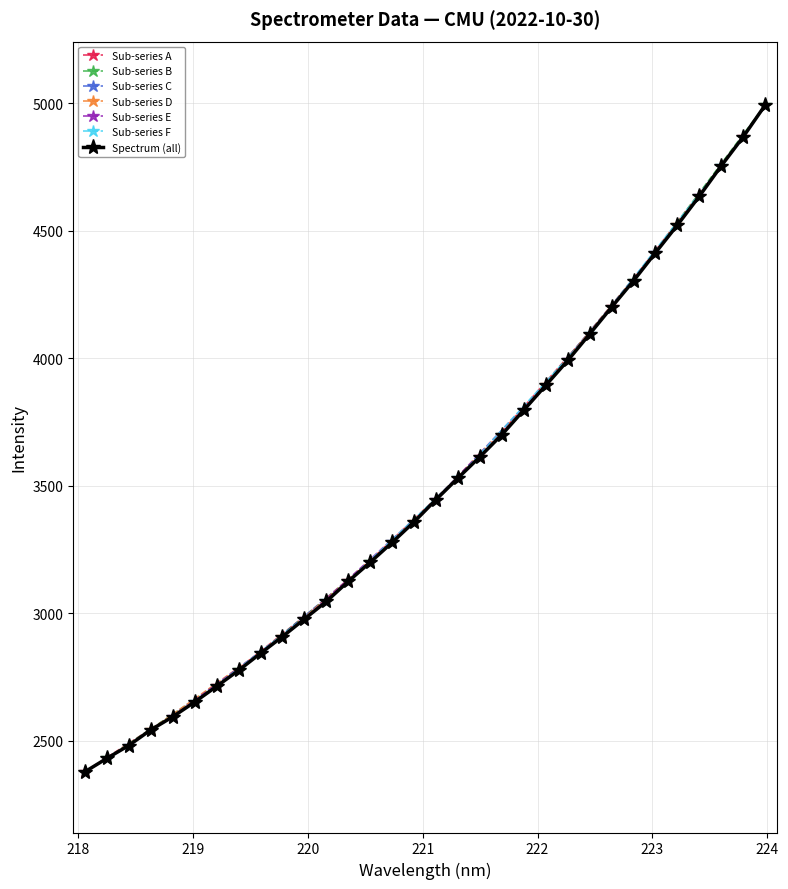

What is the greatest value displayed?

4992.8